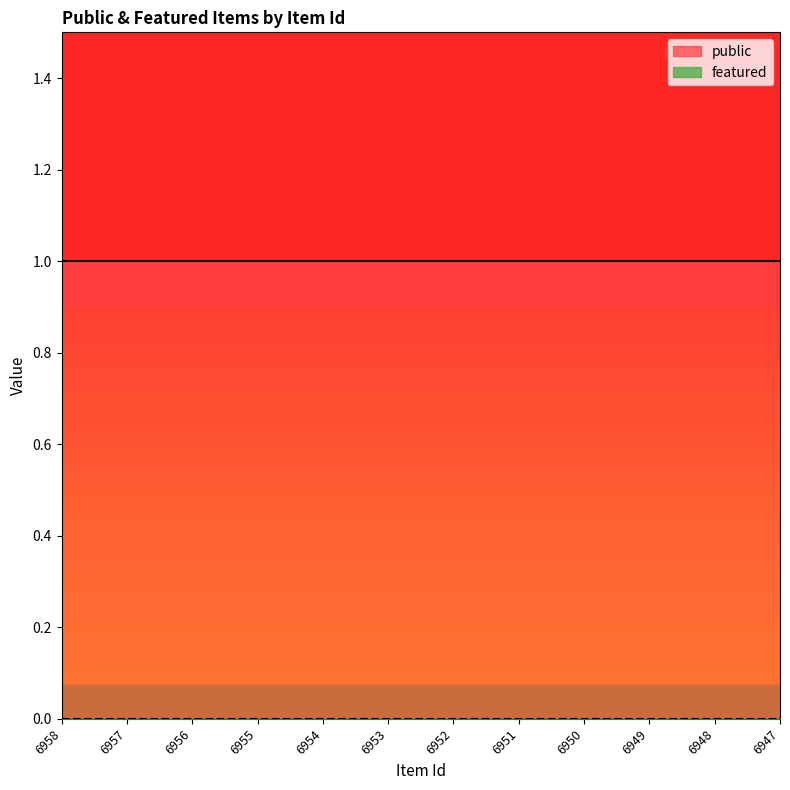

True or false: public and featured cross at least once.

False